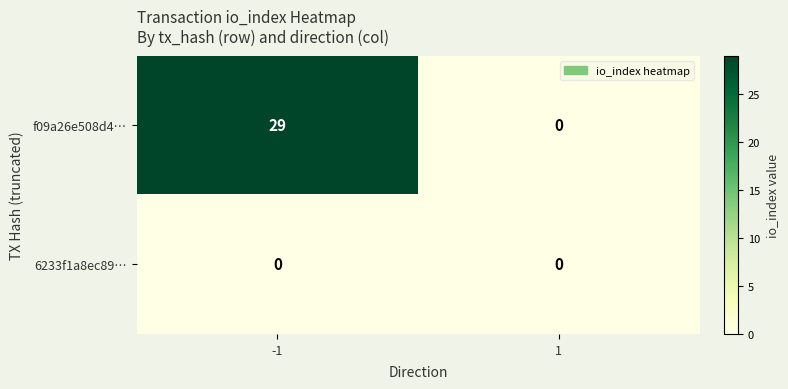

Which series has the widest spread of values?

f09a26e508d4…